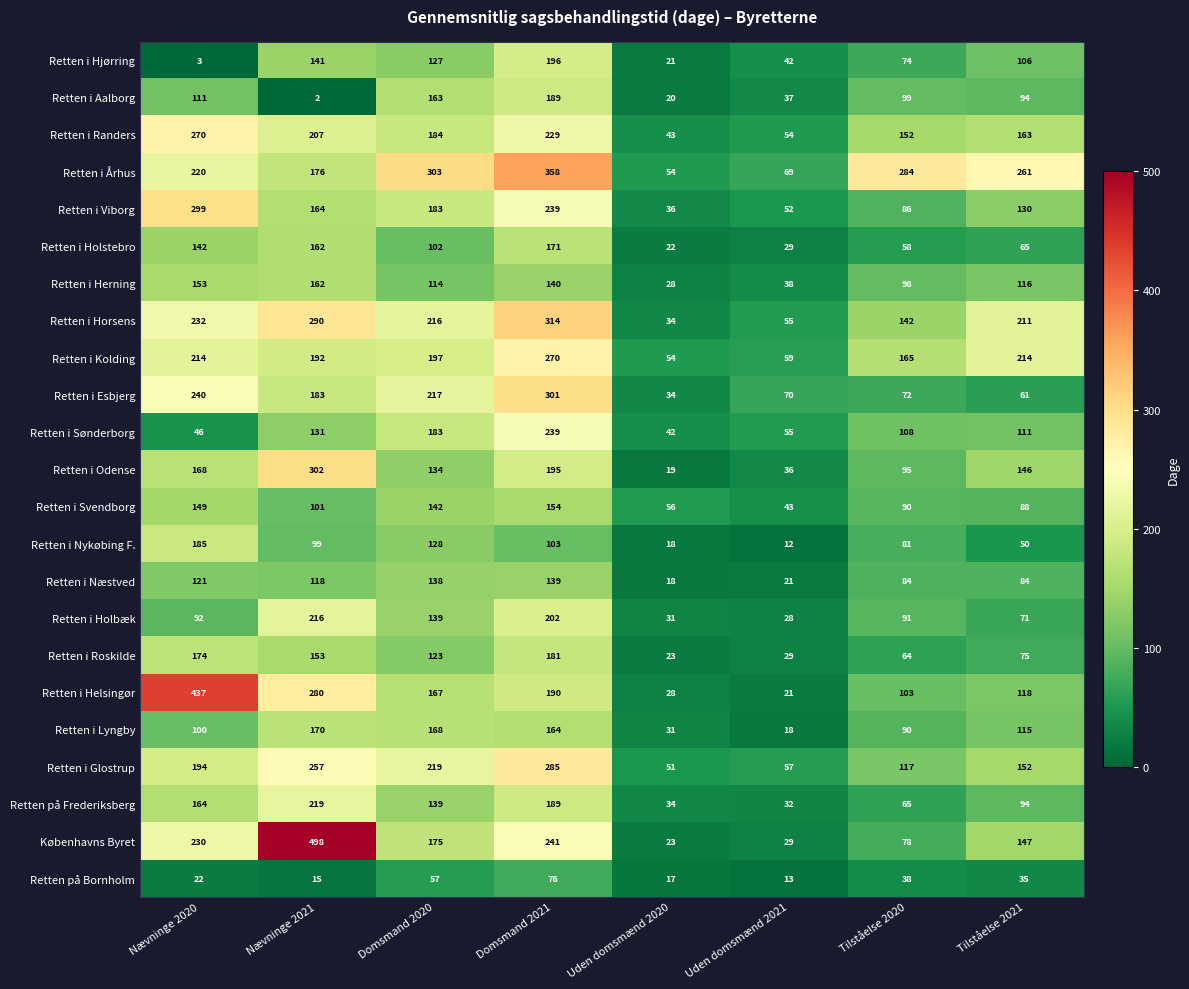

What is the average value of the Retten i Lyngby series?

107